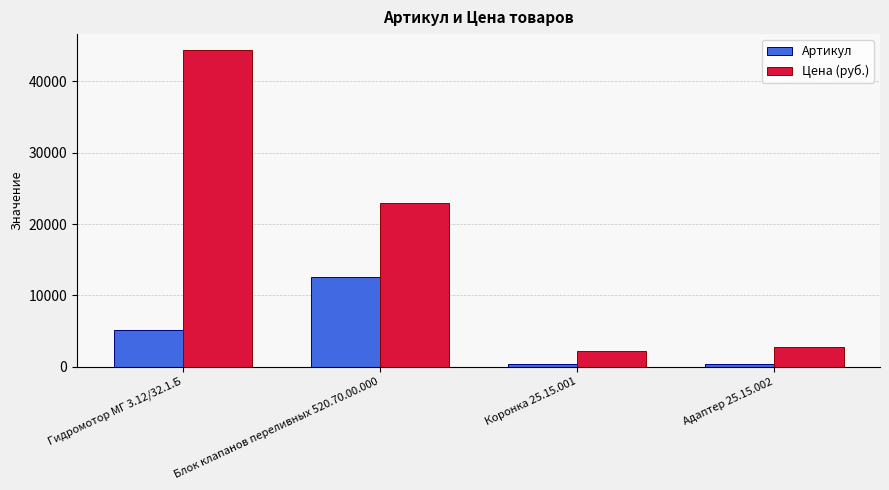

What position from the left is Гидромотор МГ 3.12/32.1.Б?

1